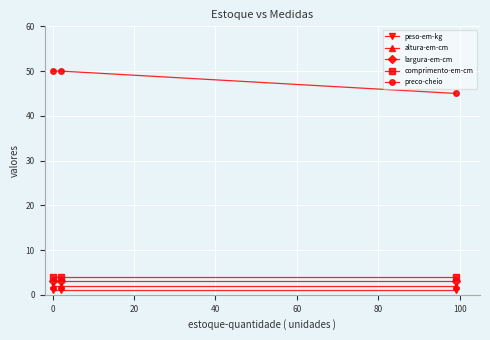

At how many categories does at least one series exceed 13?

3